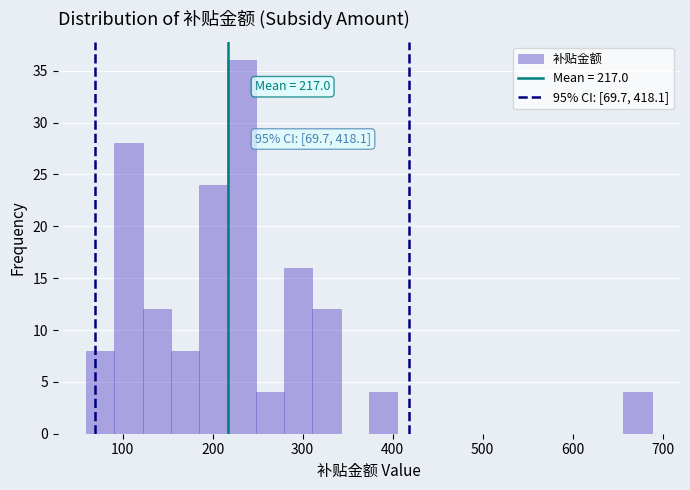

Read against the x-axis, roughly where is the centre of the tallest bar?

230